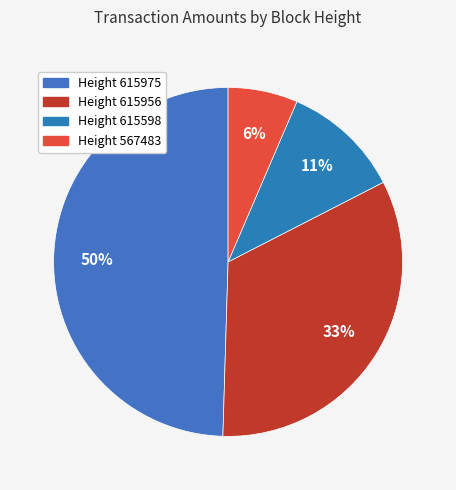

How many slices are in this pie chart?

4